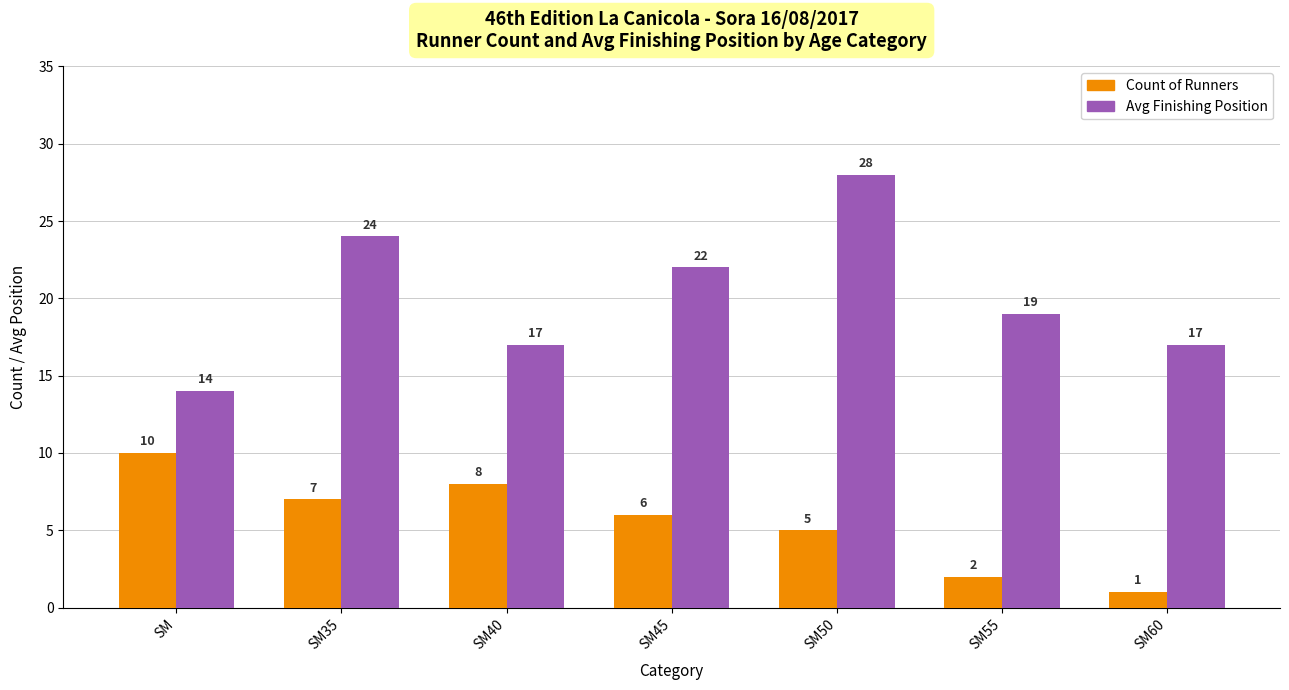

What is the difference between the maximum and minimum values in the Count of Runners series?

9